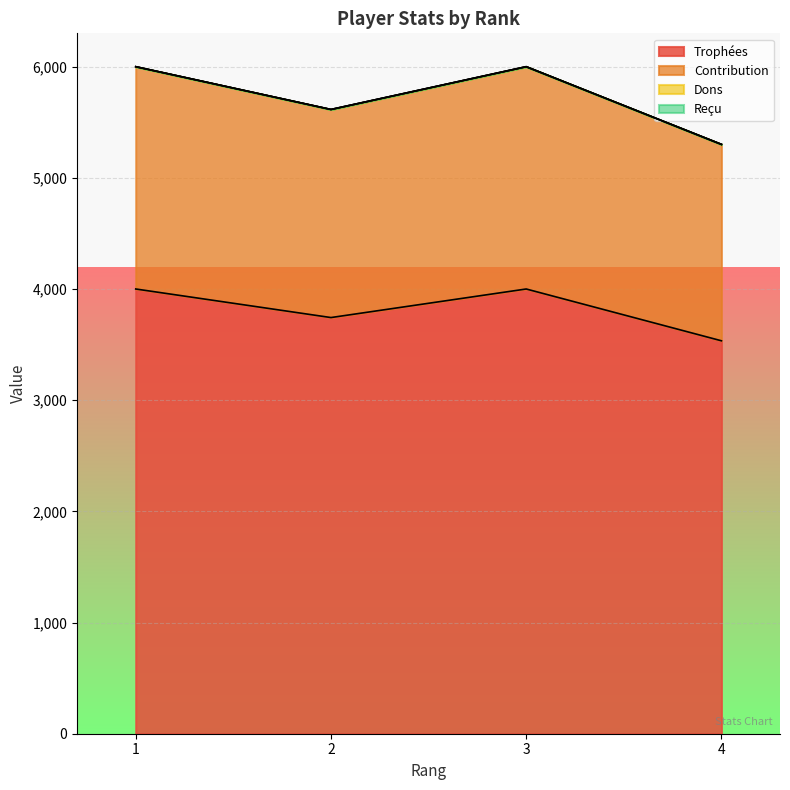

What is the difference between the highest and lowest values at 2?

1872